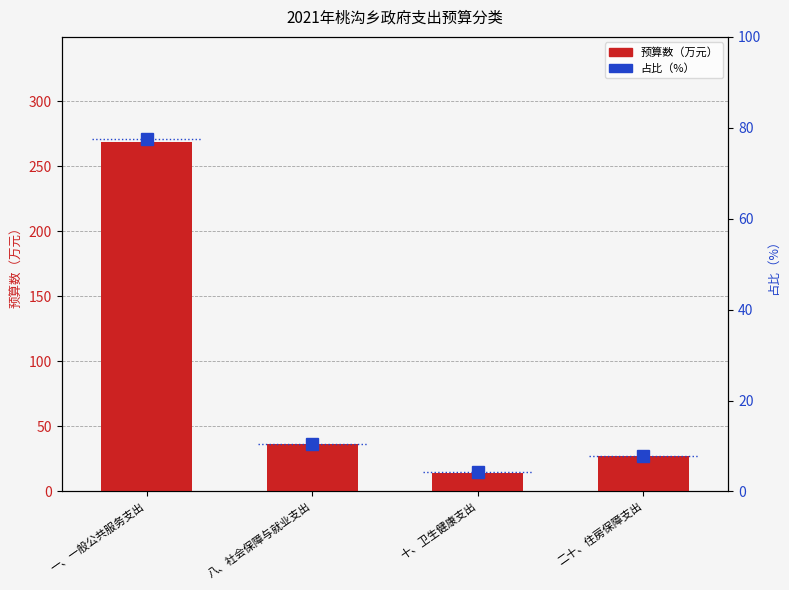

True or false: 占比（%） has a value of 2.6 at 二十、住房保障支出.

False